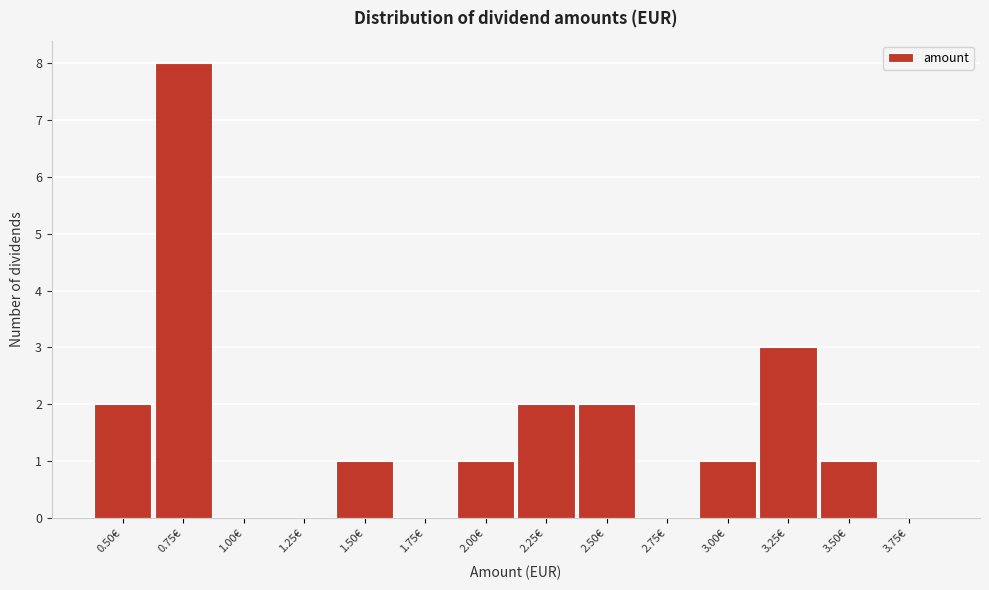

Reading left to right, what are all the values shown in this chart?

0.50€=2	0.75€=8	1.00€=0	1.25€=0	1.50€=1	1.75€=0	2.00€=1	2.25€=2	2.50€=2	2.75€=0	3.00€=1	3.25€=3	3.50€=1	3.75€=0